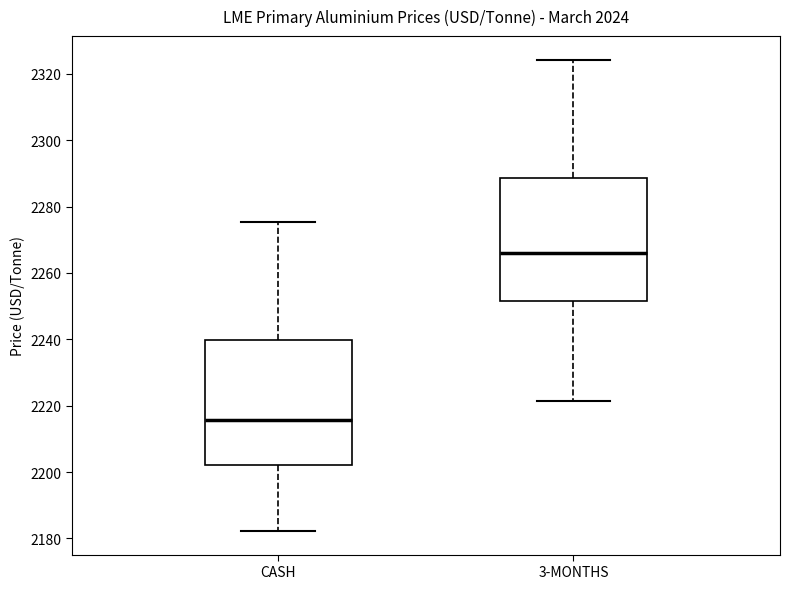

Where does the lower whisker of the box for CASH end on the y-axis? The values are not printed on the chart, so give them approximately, as read against the axis.

2182